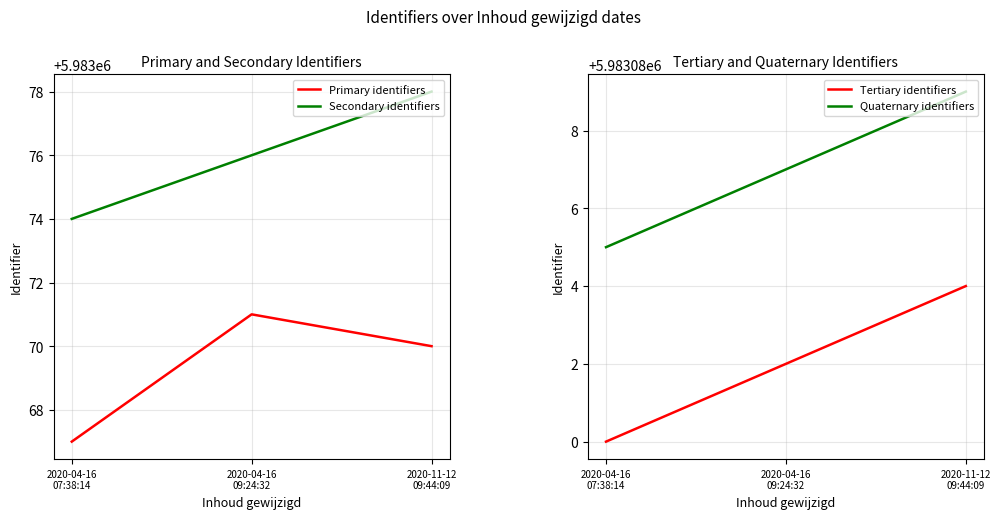

List the series in order of their peak value, lowest first.

Primary identifiers, Secondary identifiers, Tertiary identifiers, Quaternary identifiers